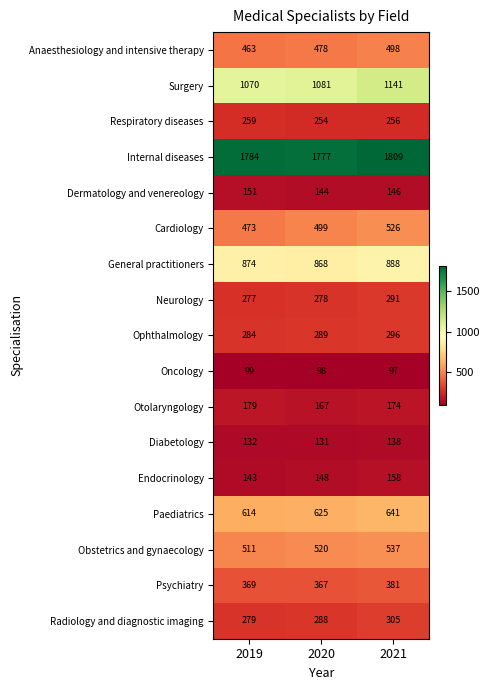

Which category has the highest value in the Ophthalmology series?

2021